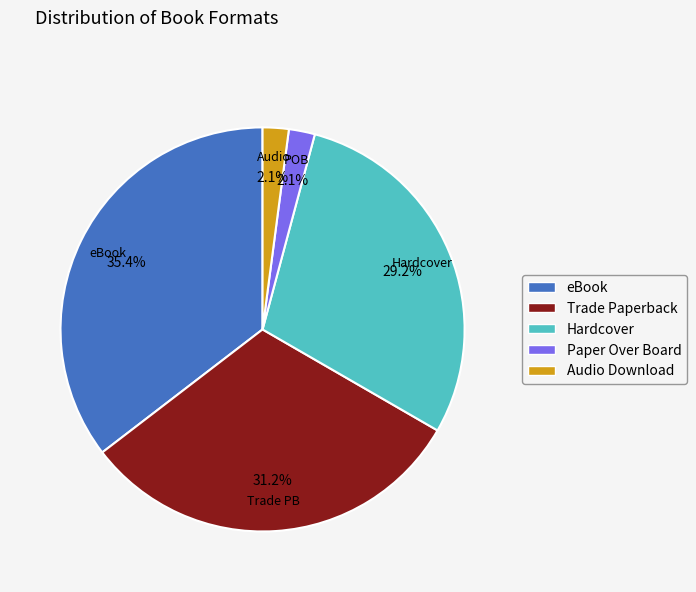

How many slices are in this pie chart?

5